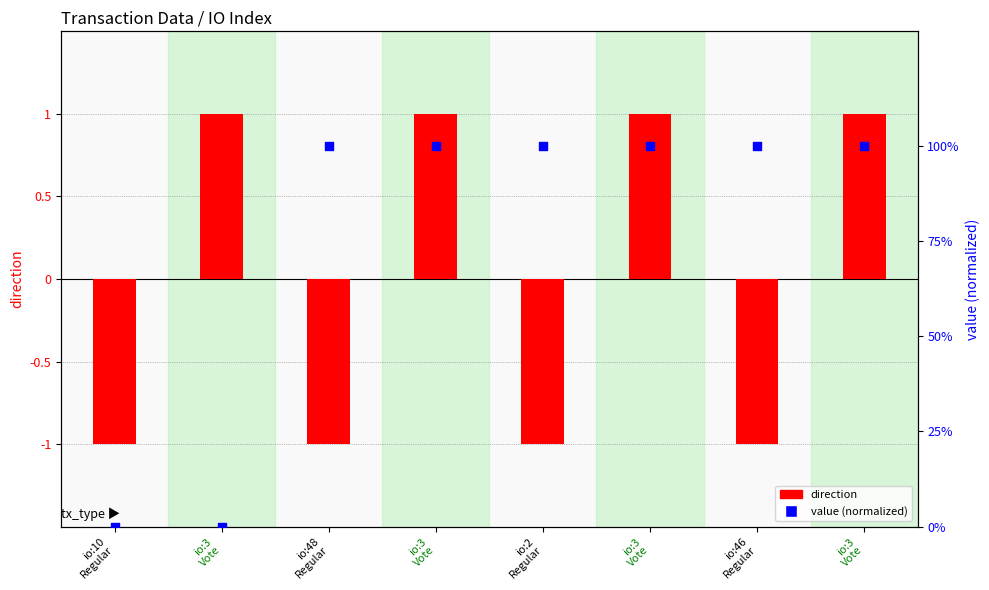

At which category is the sum across all series the highest?

io:3
Vote